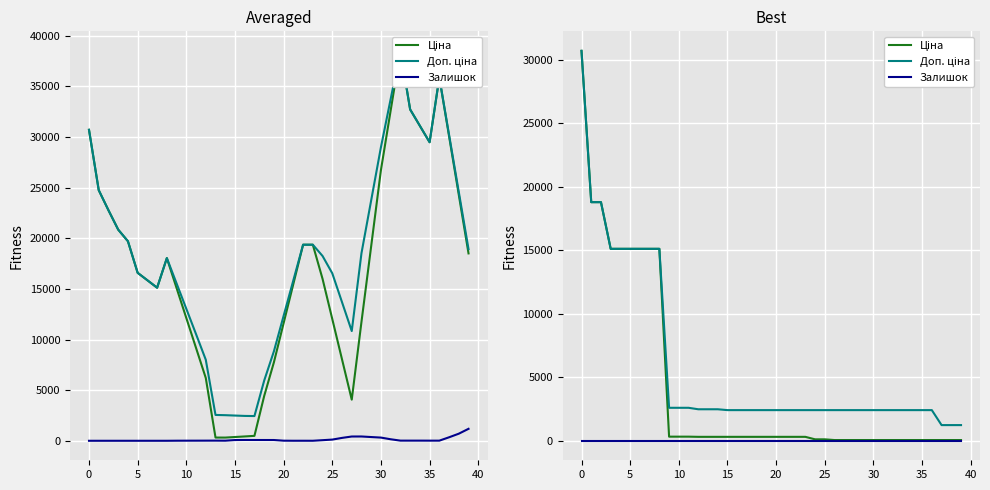

Rank the series by their maximum value, from highest to lowest.

Ціна, Доп. ціна, Залишок